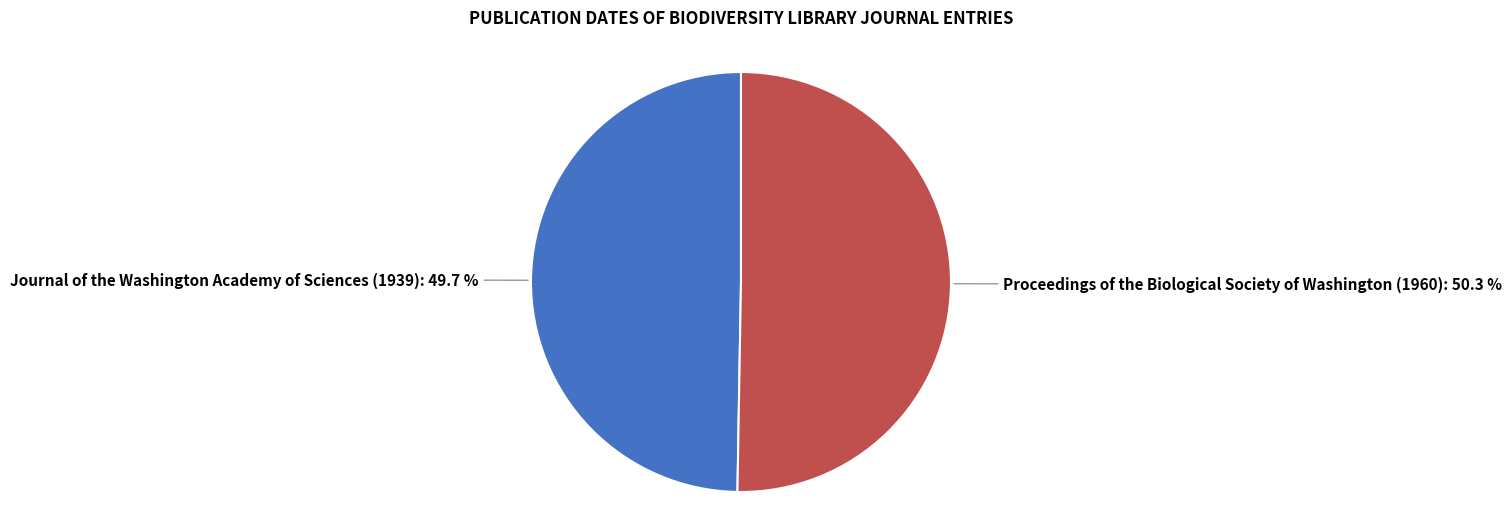

Is there a majority slice in this chart?

Yes